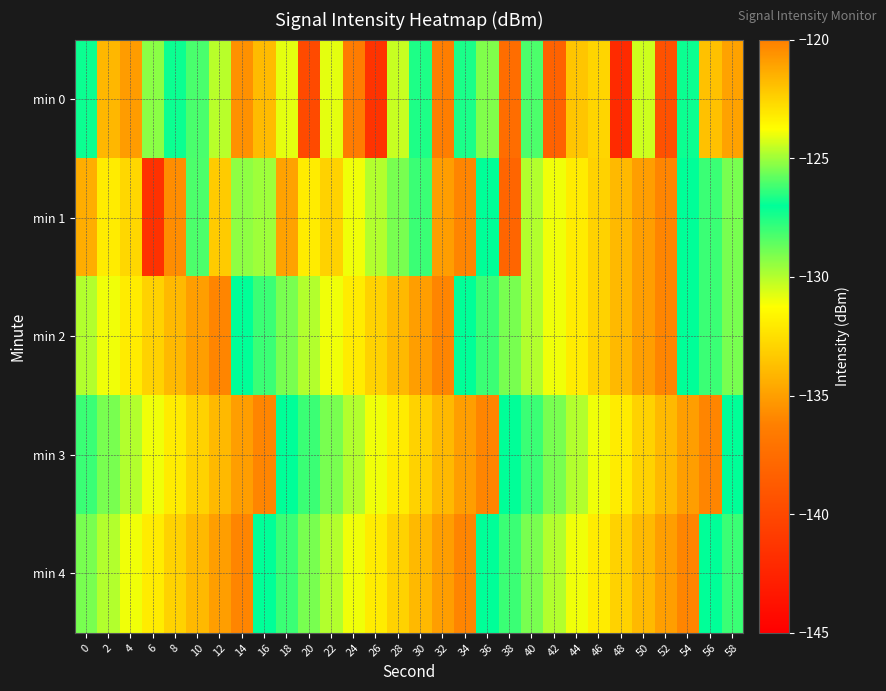

Reading left to right, what are all the values shown in this chart?

min 0: 0=-126.9	2=-134.1	4=-135.1	6=-125.3	8=-126.9	10=-126.1	12=-124.7	14=-135.6	16=-133.9	18=-130.8	20=-139.9	22=-130.8	24=-136.4	26=-141.5	28=-130.3	30=-127.5	32=-136.3	34=-127.5	36=-129.1	38=-137.5	40=-128.3	42=-138.2	44=-133.5	46=-122.5	48=-142.1	50=-130.4	52=-139.4	54=-126.9	56=-133.7	58=-134.9
min 1: 0=-134.4	2=-132.0	4=-132.8	6=-141.6	8=-135.7	10=-128.3	12=-133.3	14=-125.2	16=-129.7	18=-134.9	20=-132.0	22=-133.0	24=-131.0	26=-130.0	28=-129.0	30=-128.0	32=-135.0	34=-136.0	36=-127.0	38=-138.0	40=-130.0	42=-131.0	44=-132.0	46=-133.0	48=-134.0	50=-135.0	52=-136.0	54=-127.0	56=-128.0	58=-129.0
min 2: 0=-130.0	2=-131.0	4=-132.0	6=-133.0	8=-134.0	10=-135.0	12=-136.0	14=-127.0	16=-128.0	18=-129.0	20=-130.0	22=-131.0	24=-132.0	26=-133.0	28=-134.0	30=-135.0	32=-136.0	34=-127.0	36=-128.0	38=-129.0	40=-130.0	42=-131.0	44=-132.0	46=-133.0	48=-134.0	50=-135.0	52=-136.0	54=-127.0	56=-128.0	58=-129.0
min 3: 0=-128.0	2=-129.0	4=-130.0	6=-131.0	8=-132.0	10=-133.0	12=-134.0	14=-135.0	16=-136.0	18=-127.0	20=-128.0	22=-129.0	24=-130.0	26=-131.0	28=-132.0	30=-133.0	32=-134.0	34=-135.0	36=-136.0	38=-127.0	40=-128.0	42=-129.0	44=-130.0	46=-131.0	48=-132.0	50=-133.0	52=-134.0	54=-135.0	56=-136.0	58=-127.0
min 4: 0=-129.0	2=-130.0	4=-131.0	6=-132.0	8=-133.0	10=-134.0	12=-135.0	14=-136.0	16=-127.0	18=-128.0	20=-129.0	22=-130.0	24=-131.0	26=-132.0	28=-133.0	30=-134.0	32=-135.0	34=-136.0	36=-127.0	38=-128.0	40=-129.0	42=-130.0	44=-131.0	46=-132.0	48=-133.0	50=-134.0	52=-135.0	54=-136.0	56=-127.0	58=-128.0